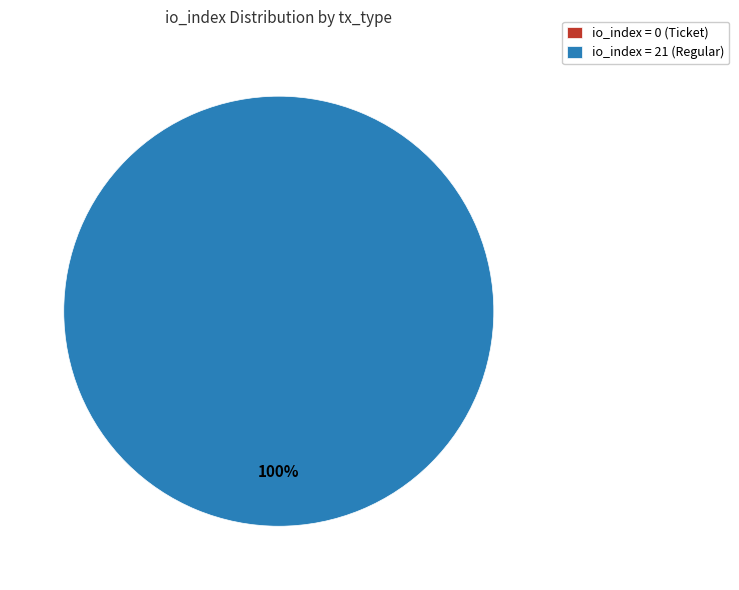

Combined, what portion of the pie is io_index=21 (Regular) and io_index=0 (Ticket)?

100.0%